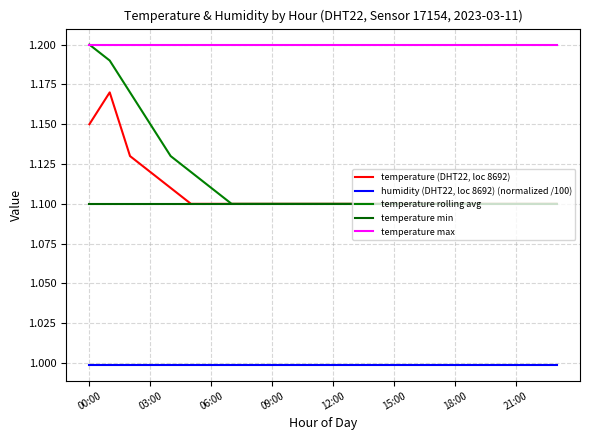

Reading left to right, what are all the values shown in this chart?

temperature (DHT22, loc 8692): 1.1	1.2	1.1	1.1	1.1	1.1	1.1	1.1	1.1	1.1	1.1	1.1	1.1	1.1	1.1	1.1	1.1	1.1	1.1	1.1	1.1	1.1	1.1	1.1
humidity (DHT22, loc 8692) (normalized /100): 1.0	1.0	1.0	1.0	1.0	1.0	1.0	1.0	1.0	1.0	1.0	1.0	1.0	1.0	1.0	1.0	1.0	1.0	1.0	1.0	1.0	1.0	1.0	1.0
temperature rolling avg: 1.2	1.2	1.2	1.1	1.1	1.1	1.1	1.1	1.1	1.1	1.1	1.1	1.1	1.1	1.1	1.1	1.1	1.1	1.1	1.1	1.1	1.1	1.1	1.1
temperature min: 1.1	1.1	1.1	1.1	1.1	1.1	1.1	1.1	1.1	1.1	1.1	1.1	1.1	1.1	1.1	1.1	1.1	1.1	1.1	1.1	1.1	1.1	1.1	1.1
temperature max: 1.2	1.2	1.2	1.2	1.2	1.2	1.2	1.2	1.2	1.2	1.2	1.2	1.2	1.2	1.2	1.2	1.2	1.2	1.2	1.2	1.2	1.2	1.2	1.2